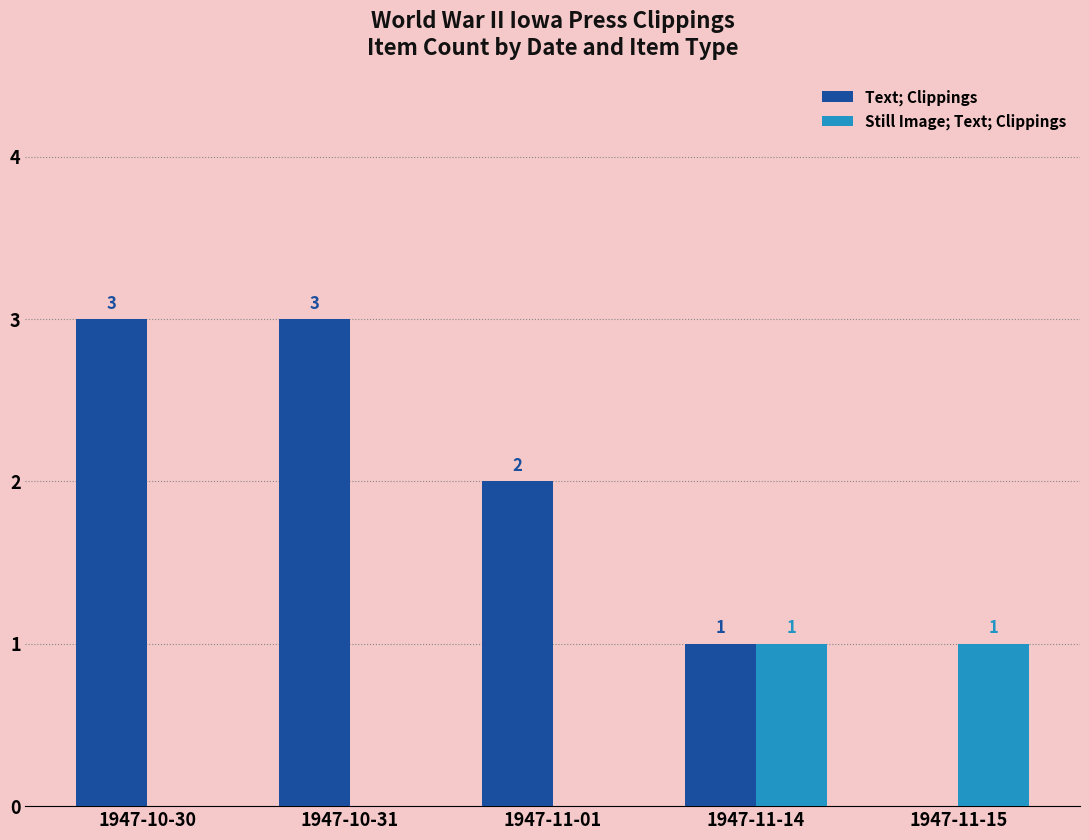

How many Text; Clippings values are between 1 and 3?

4